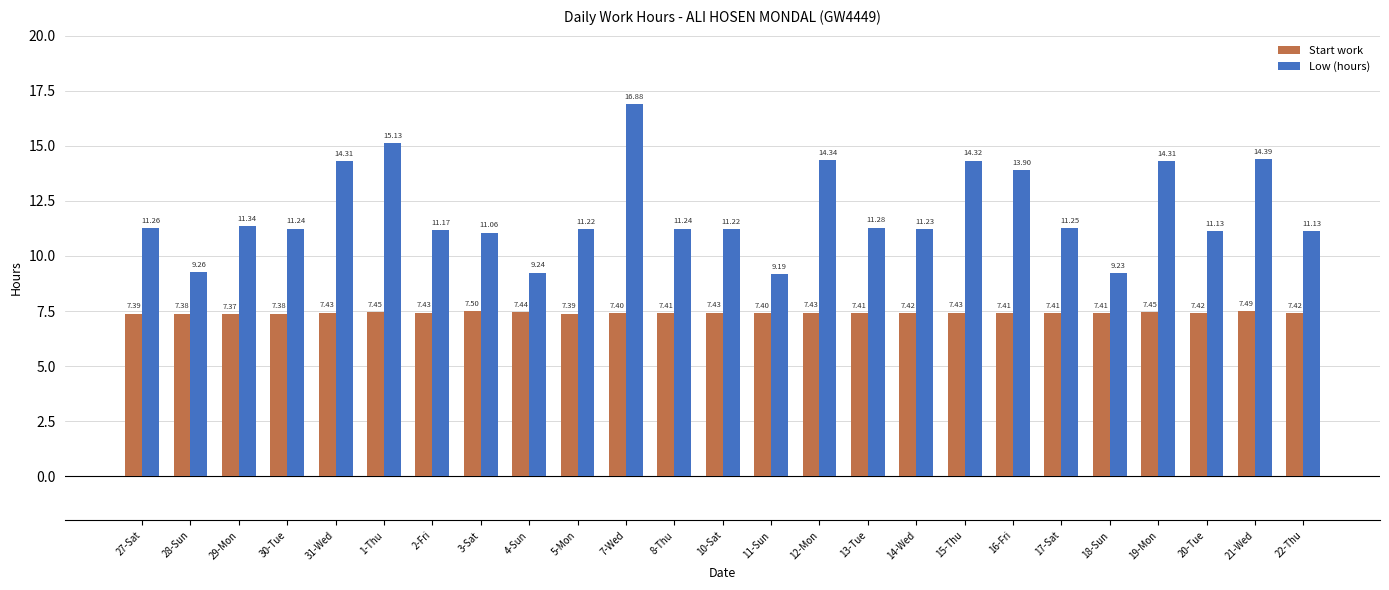

What position from the right is 29-Mon?

23